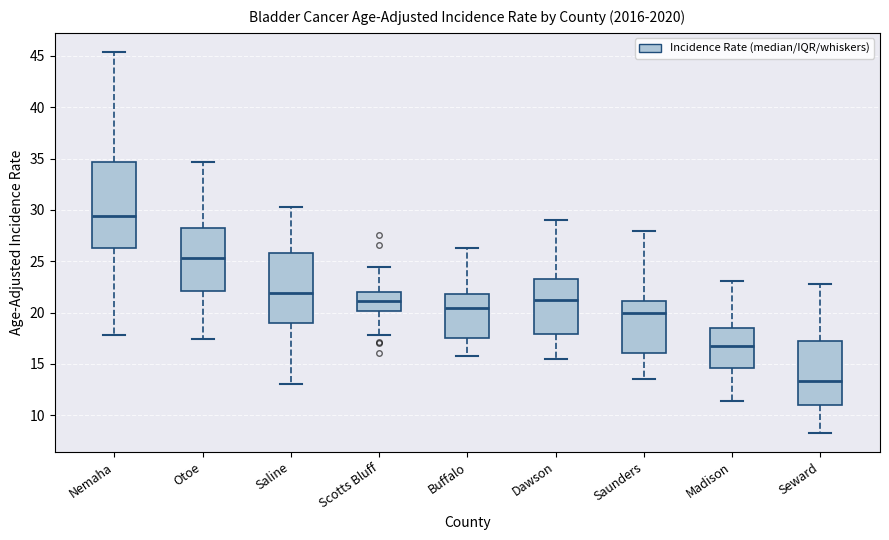

Which box has the lowest median line?

Seward